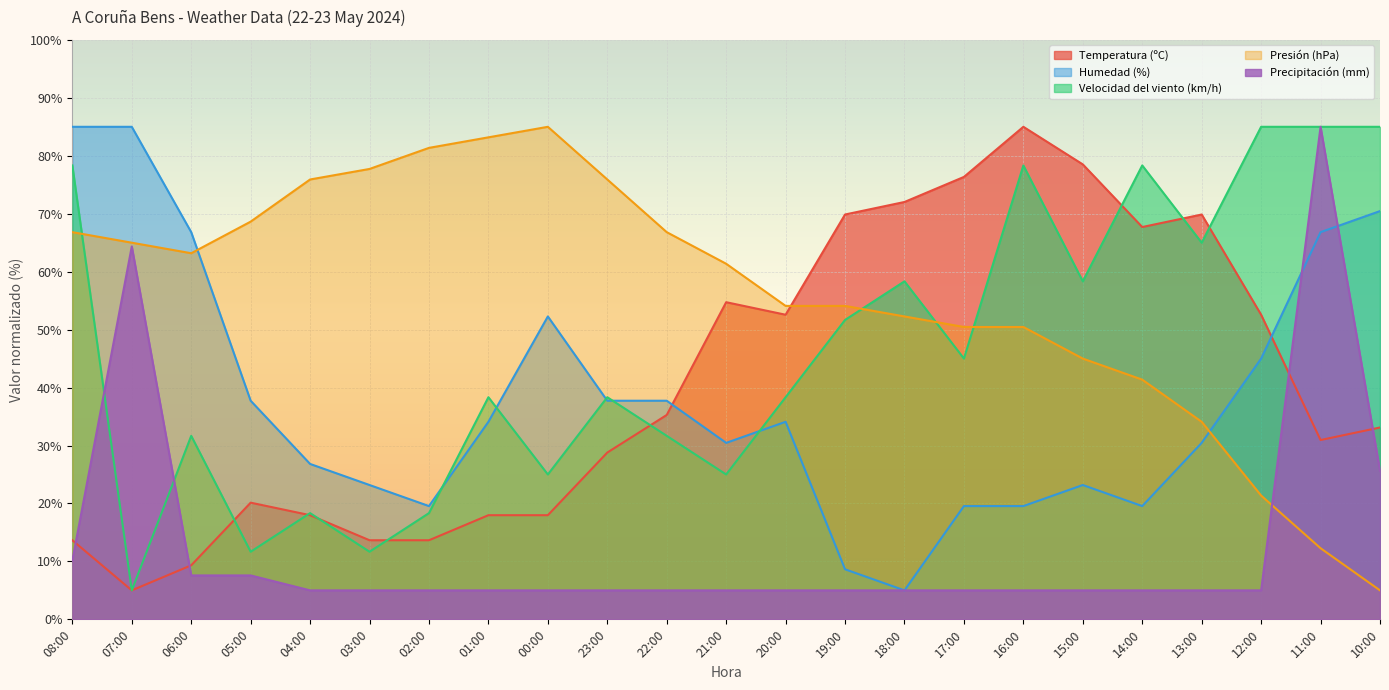

What is the difference between the maximum and minimum values in the Temperatura (ºC) series?

80.0